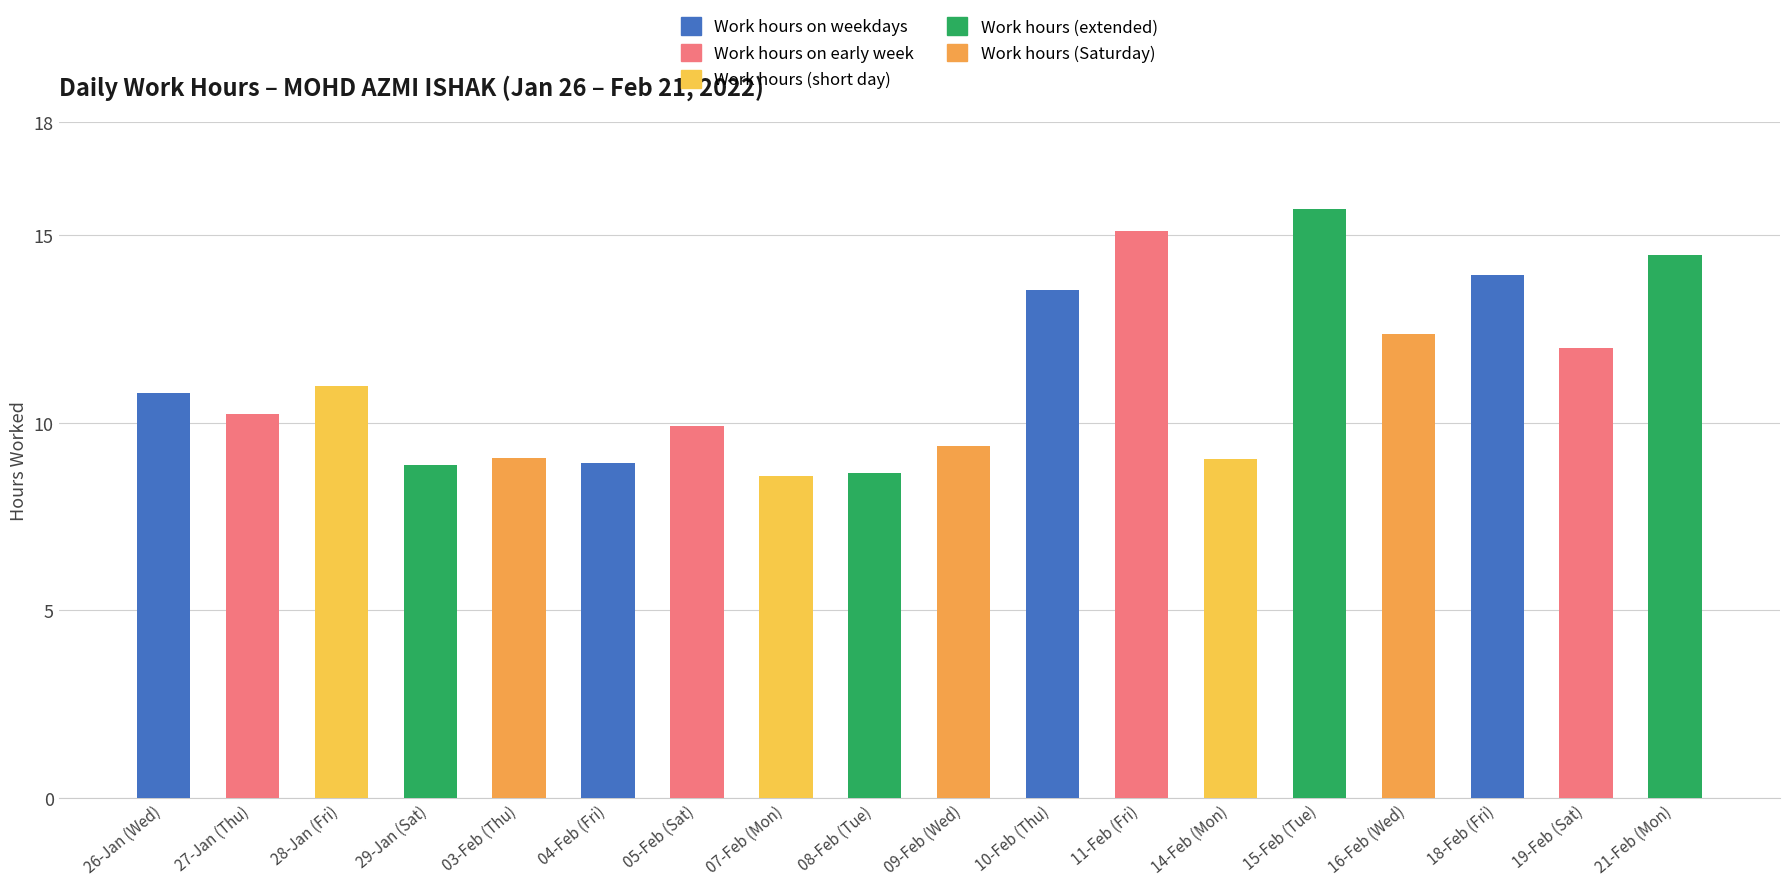

What is the minimum value shown in the chart?

8.6